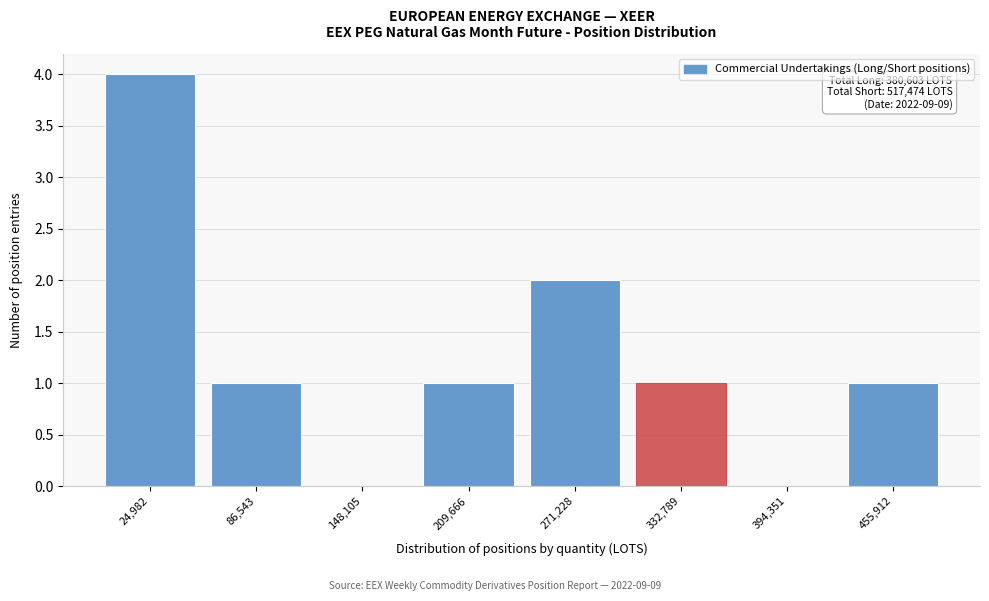

Reading left to right, what are all the values shown in this chart?

24,982=4	86,543=1	148,105=0	209,666=1	271,228=2	332,789=1	394,351=0	455,912=1